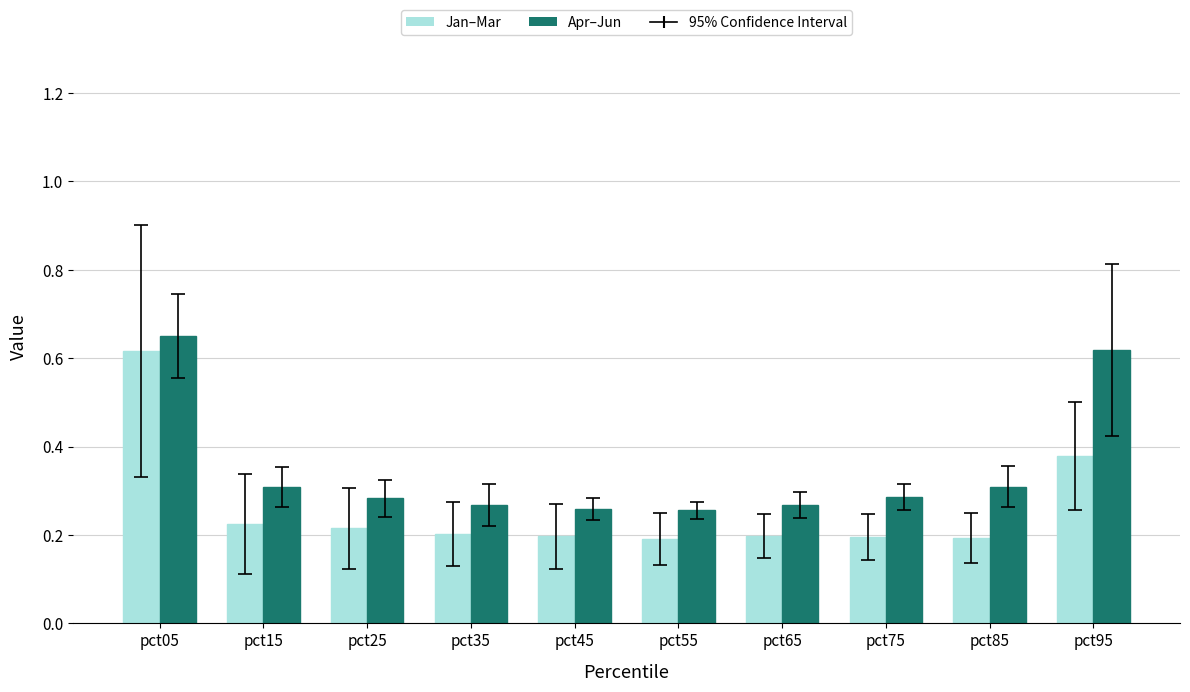

Rank the series by their average value, from lowest to highest.

Jan–Mar, Apr–Jun